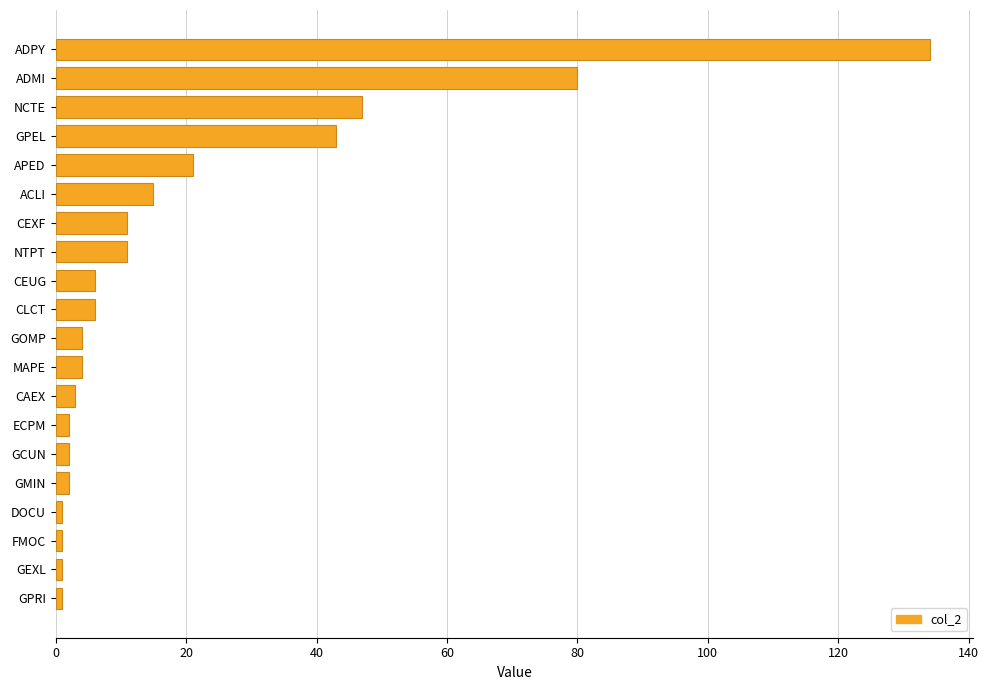

Does the chart contain any negative values?

No